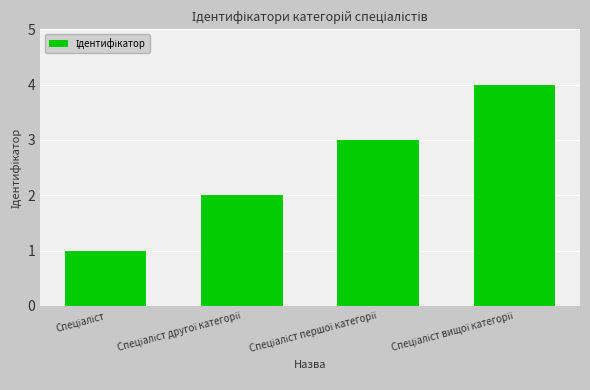

What is the sum of all values?

10